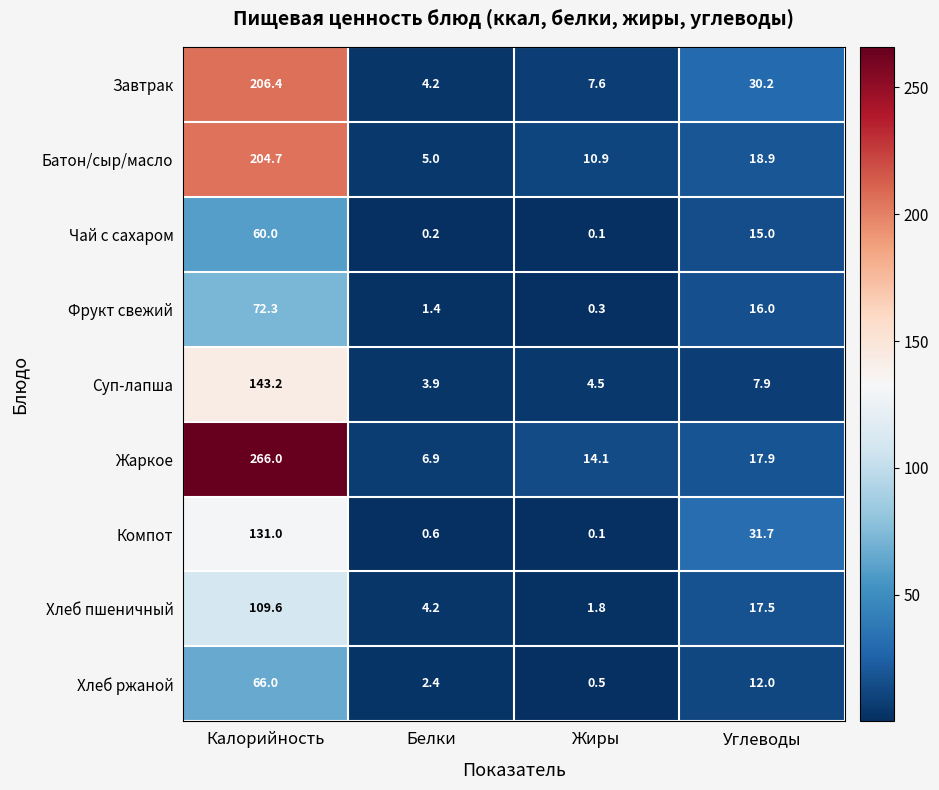

What is the average value of the Завтрак series?

62.1